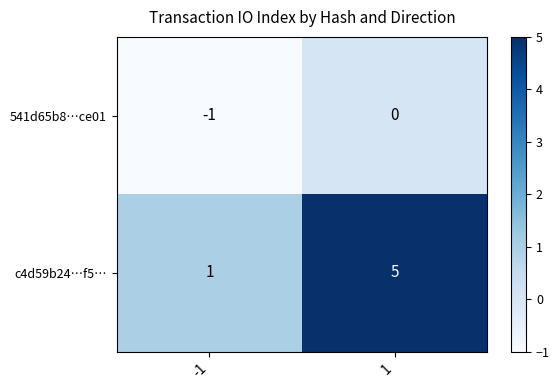

At 1, list the series in order from largest to smallest.

c4d59b24…f5…, 541d65b8…ce01